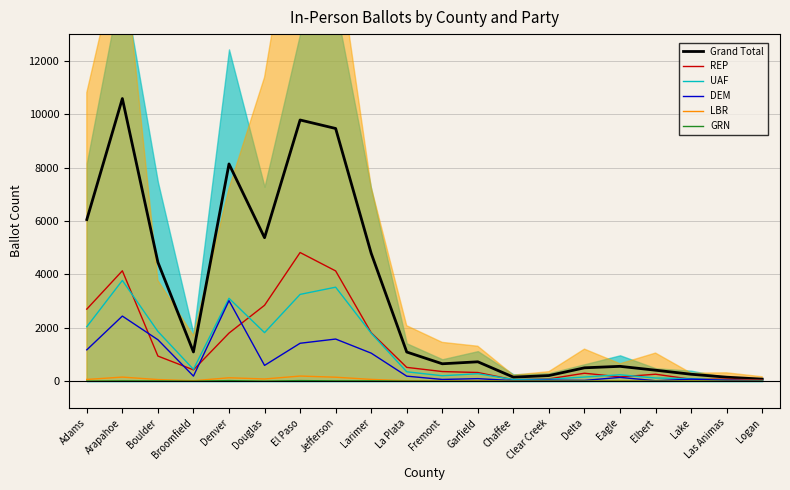

True or false: LBR has more than 0 points higher than both neighbors.

True